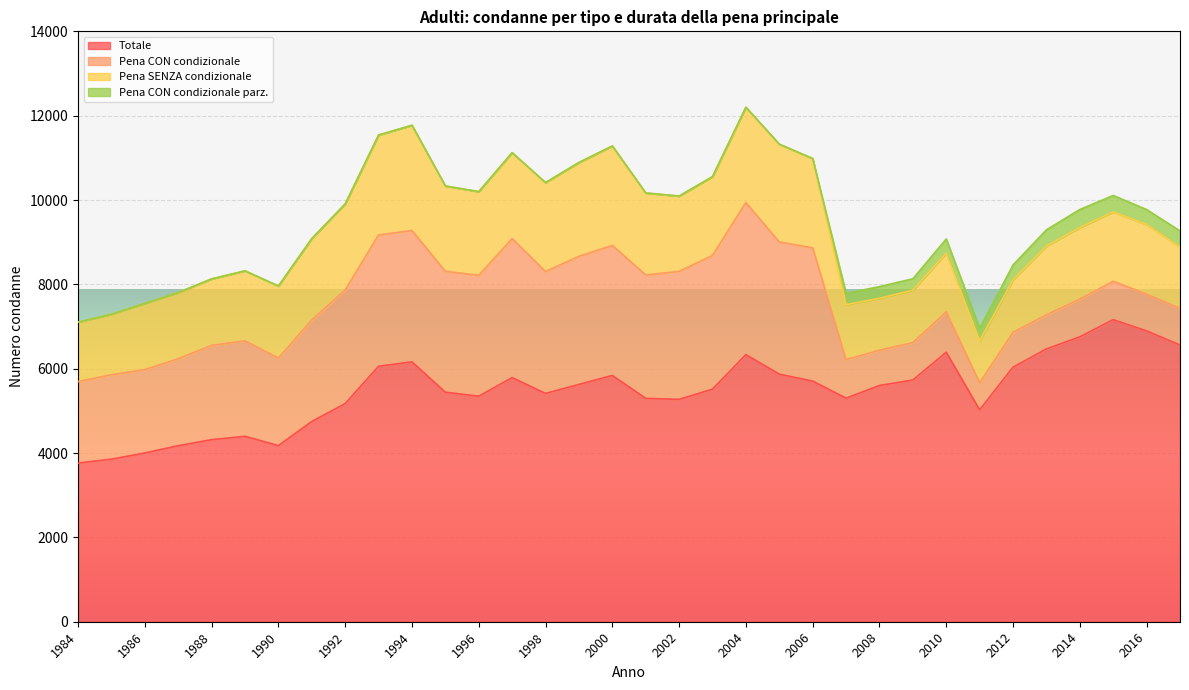

Which category has the highest value across all series?

2015